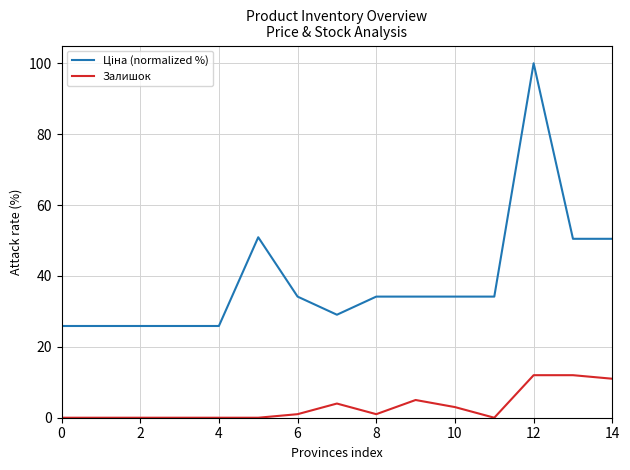

What is the highest value of the Залишок series?

12.0